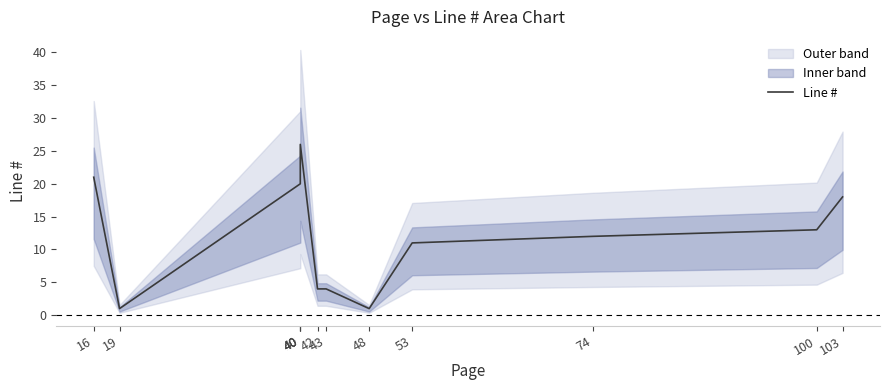

What is the difference between the maximum and minimum values?

25